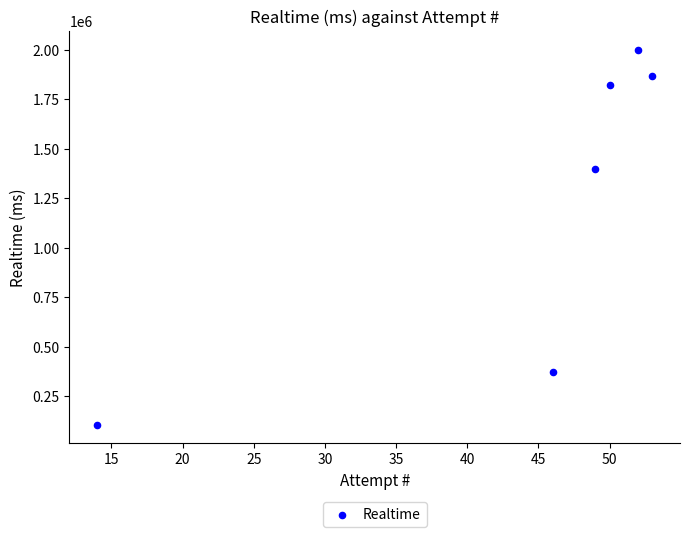

What Y value in the scatter plot is closest to 1052962?

1399600